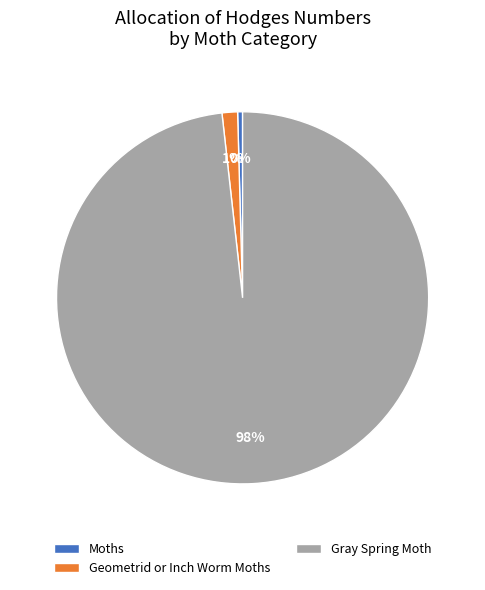

Combined, do Geometrid or Inch Worm Moths and Moths account for over 50%?

No